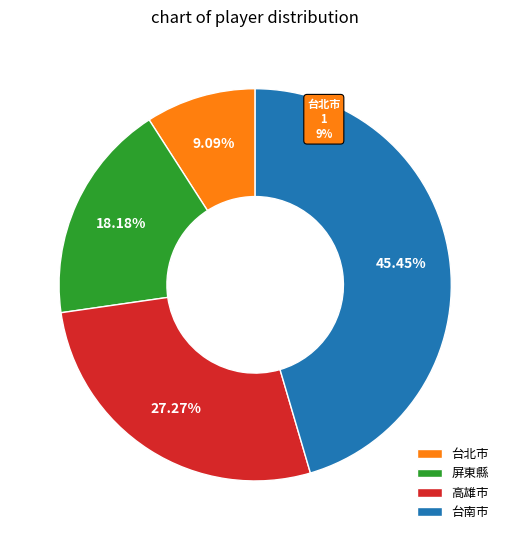

To the nearest percent, what portion does 楊湘苓 represent?

9%